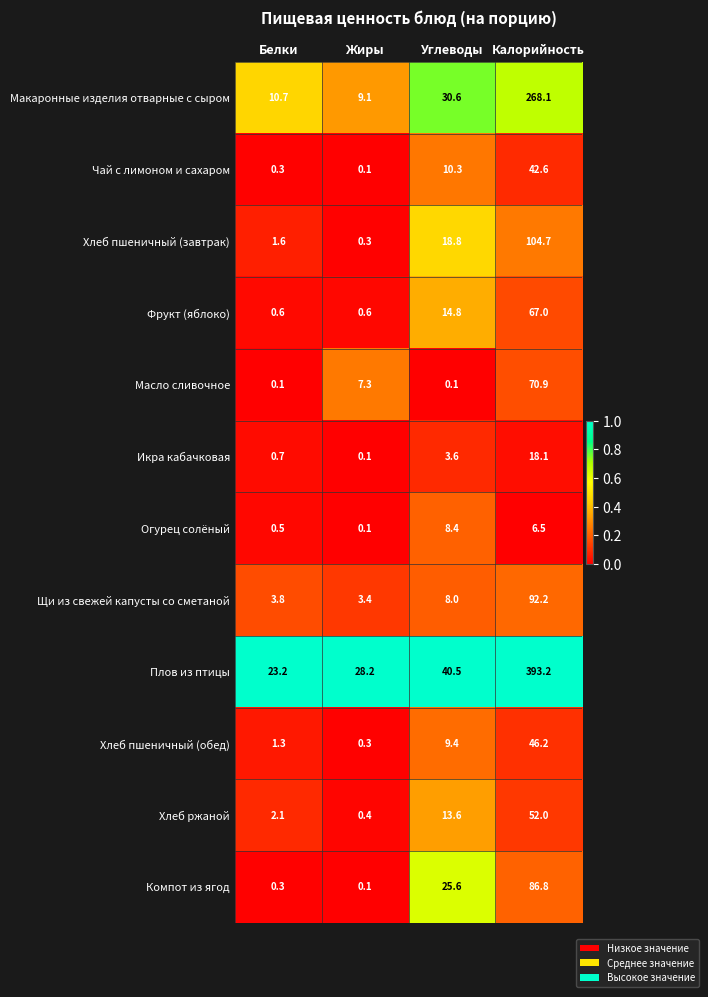

True or false: Хлеб пшеничный (обед) has a value of 1.3 at Белки.

True